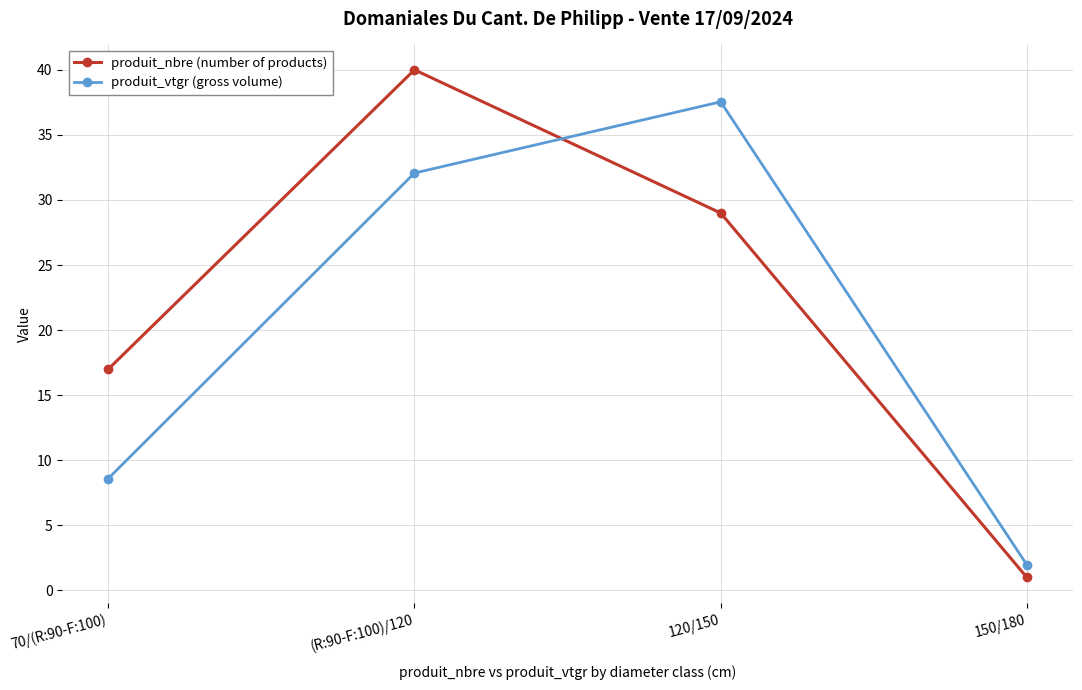

What is the approximate value of produit_vtgr (gross volume) at 150/180?

2.0